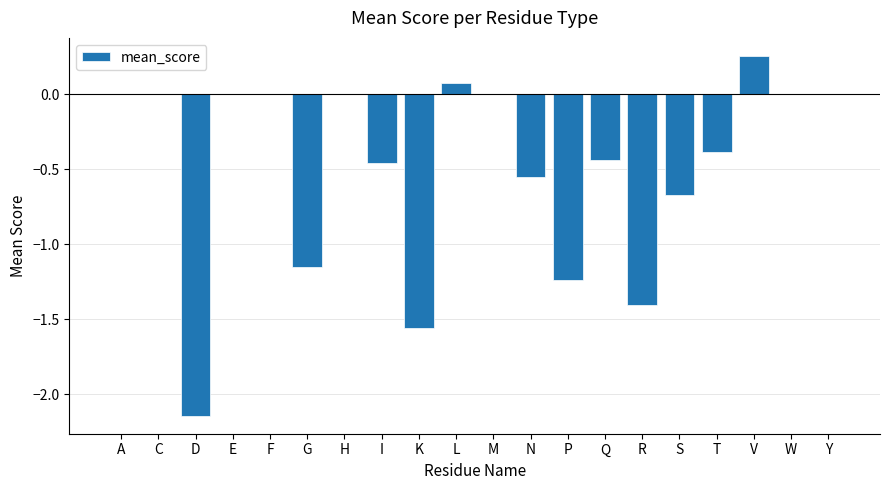

The value at E is 1.5. True or false?

False